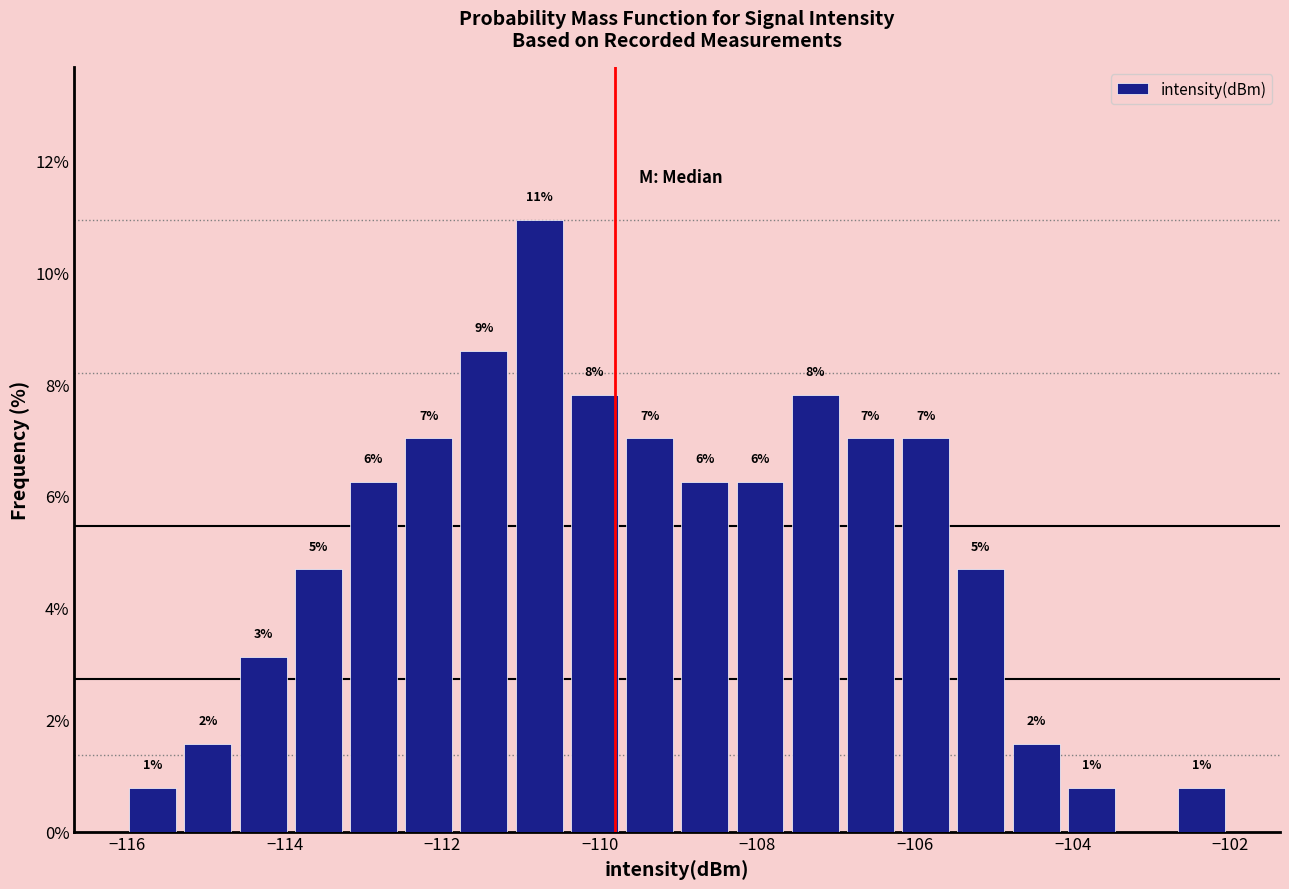

Around what value on the x-axis is the tallest bar? Give the approximate position of its centre, as read against the axis.

-110.8